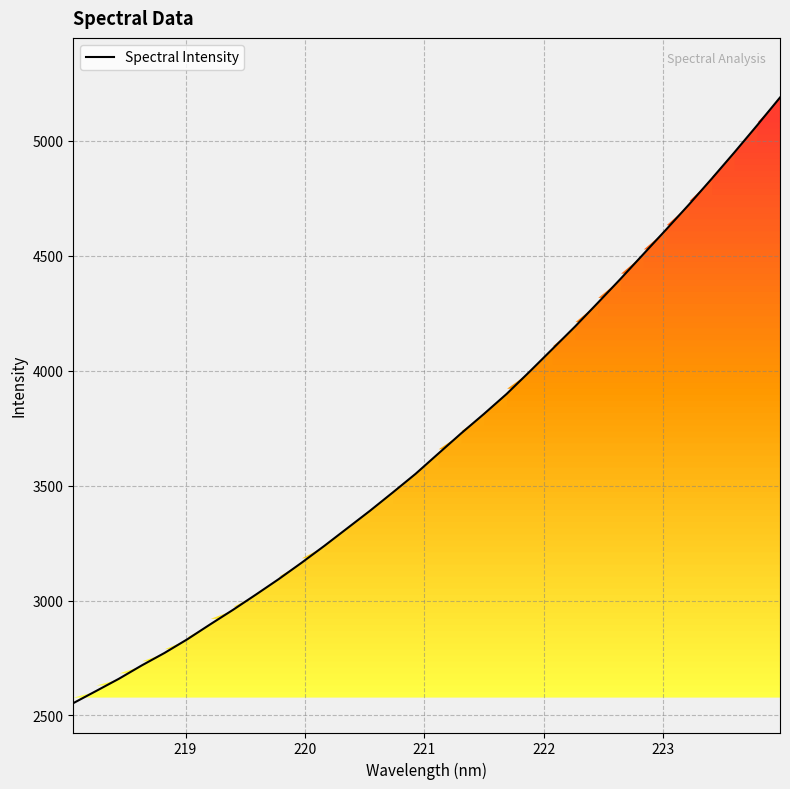

What is the greatest value displayed?

5188.2